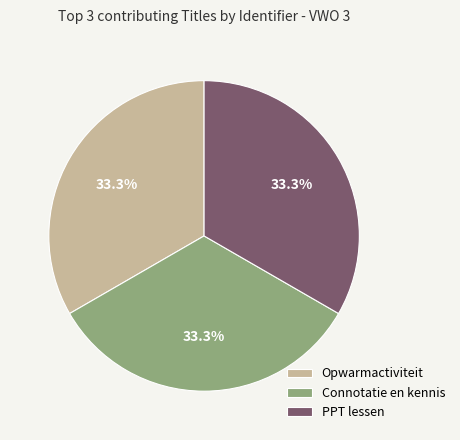

What portion of the pie excludes Opwarmactiviteit?

66.7%